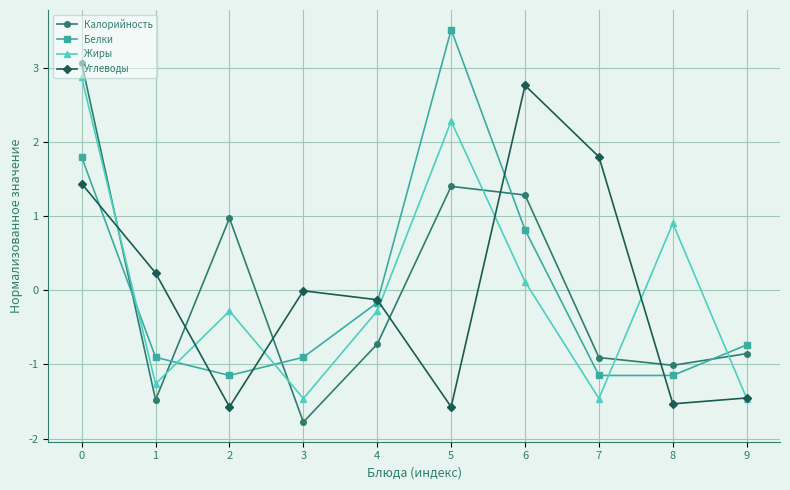

What are all the series names shown in the legend?

Калорийность, Белки, Жиры, Углеводы